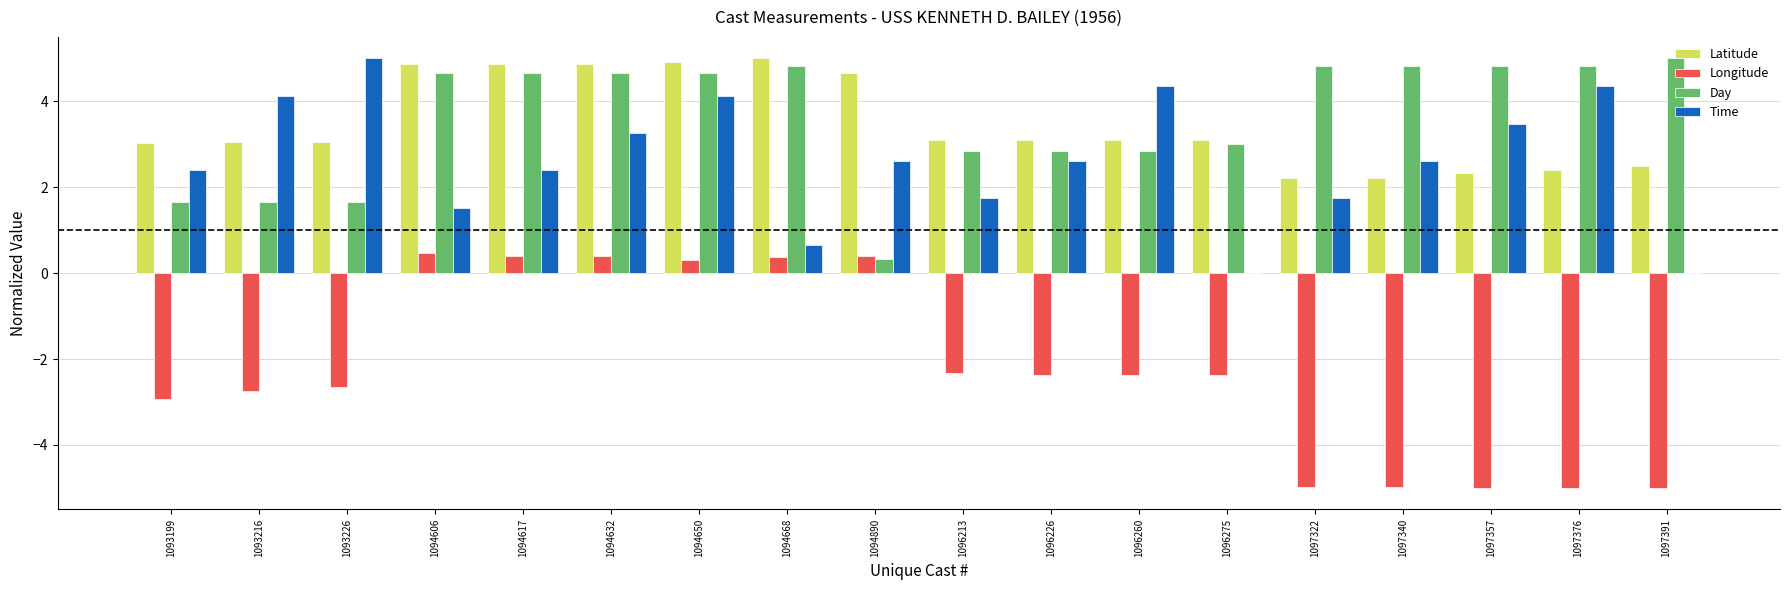

What is the sum of all Latitude values?

62.4